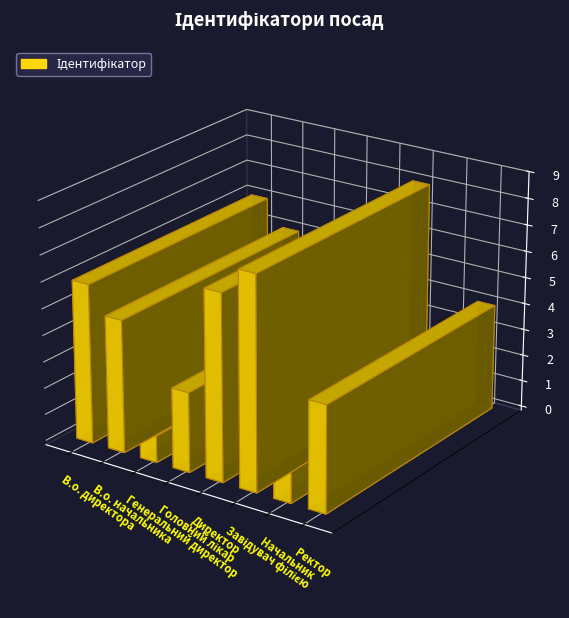

What is the label of the 1st bar from the left?

В.о. директора